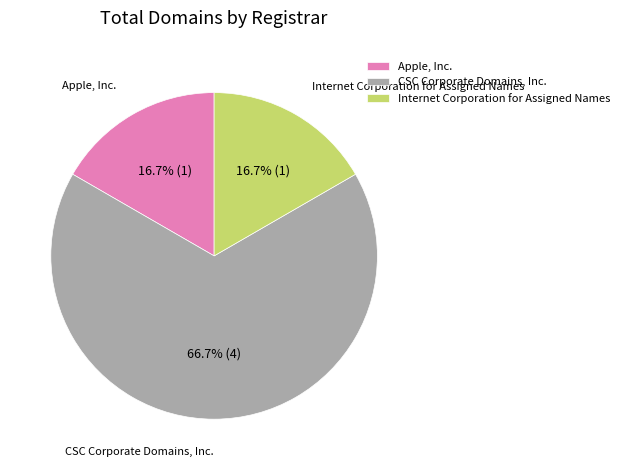

Is CSC Corporate Domains, Inc. the majority of the pie?

Yes